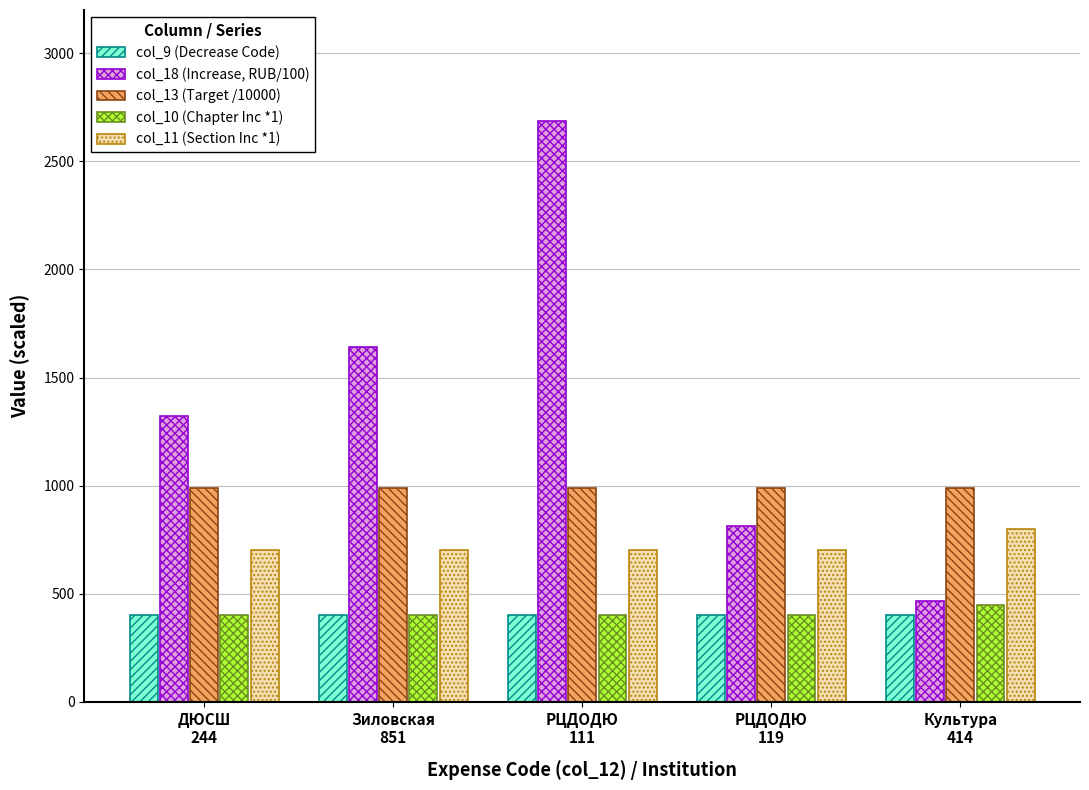

What is the average value of the col_9 (Decrease Code) series?

400